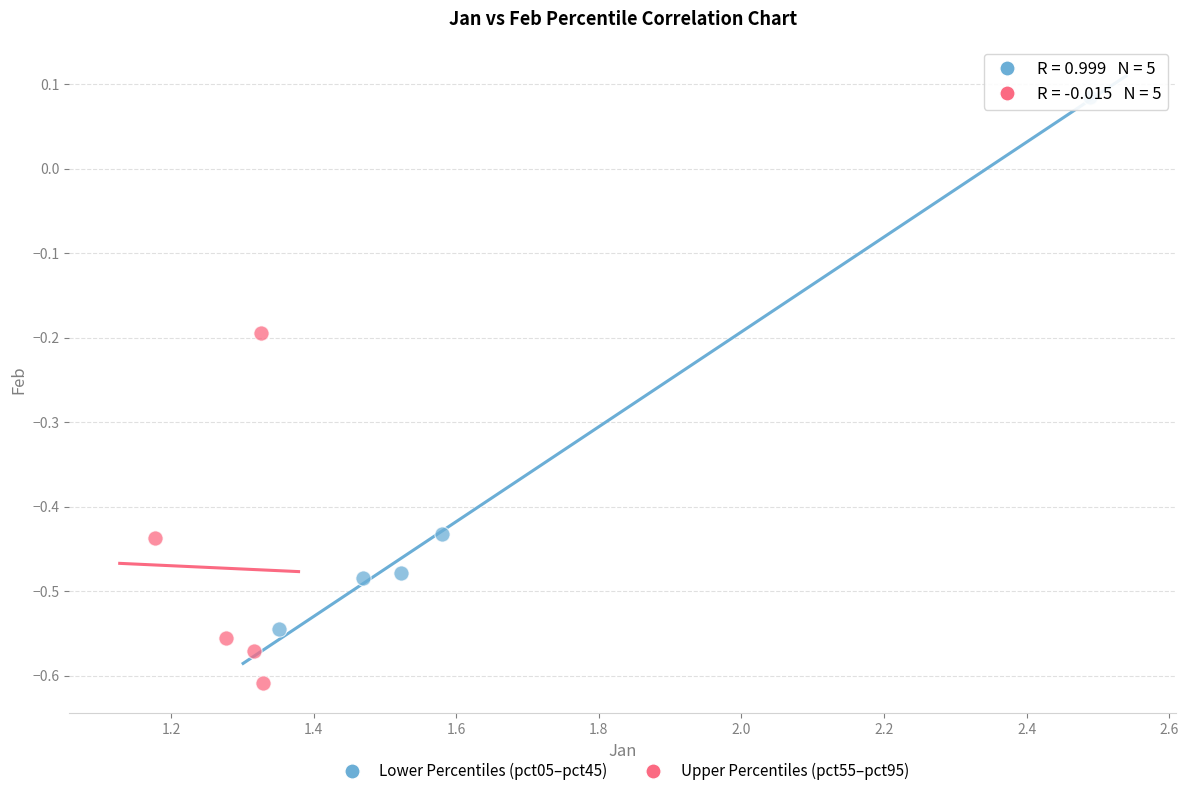

Which series has the widest spread of Y values?

Lower Percentiles (pct05–pct45)